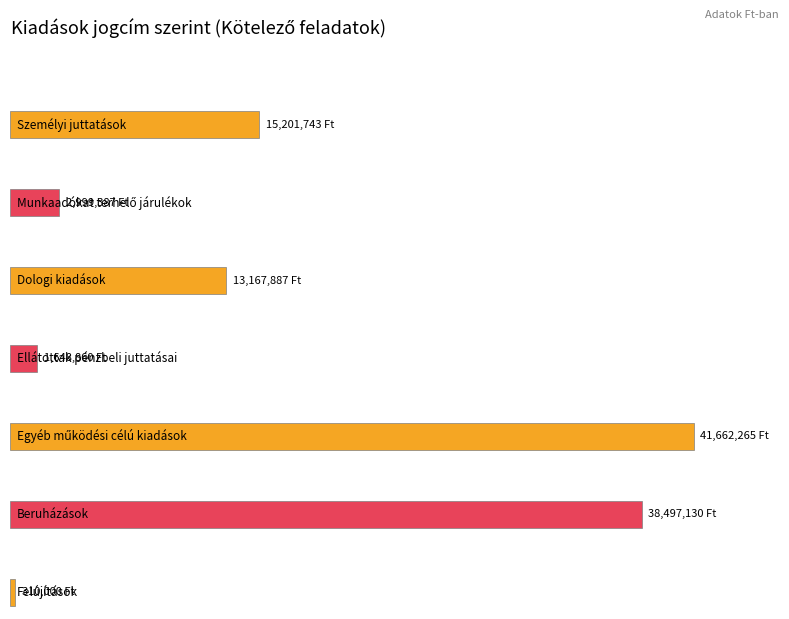

The value of Kötelező feladatok at 4 is 41662265. True or false?

True